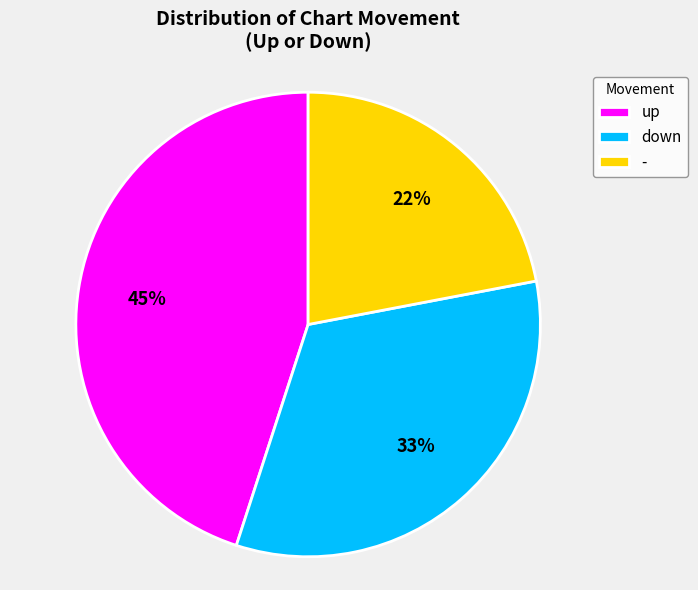

Is it true that down is 33% of the pie?

True